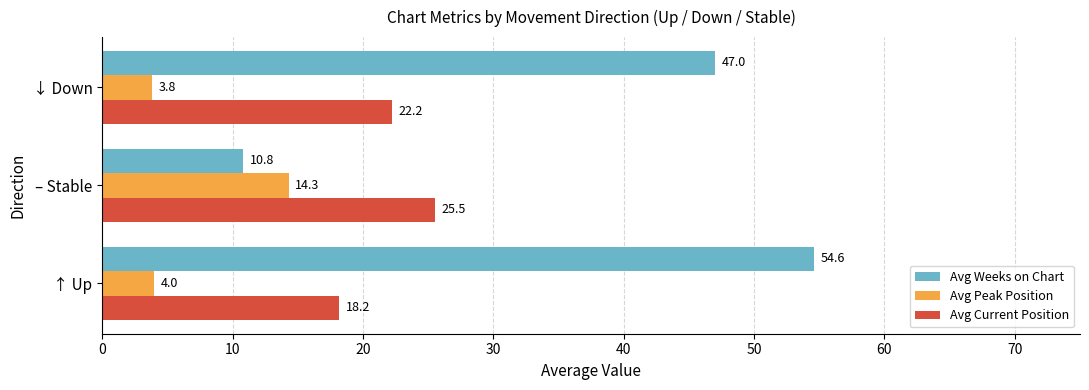

What is the highest value of the Avg Weeks on Chart series?

54.6